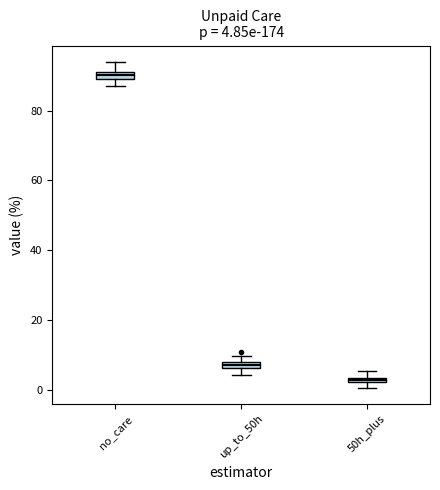

Which box has the highest median line?

no_care